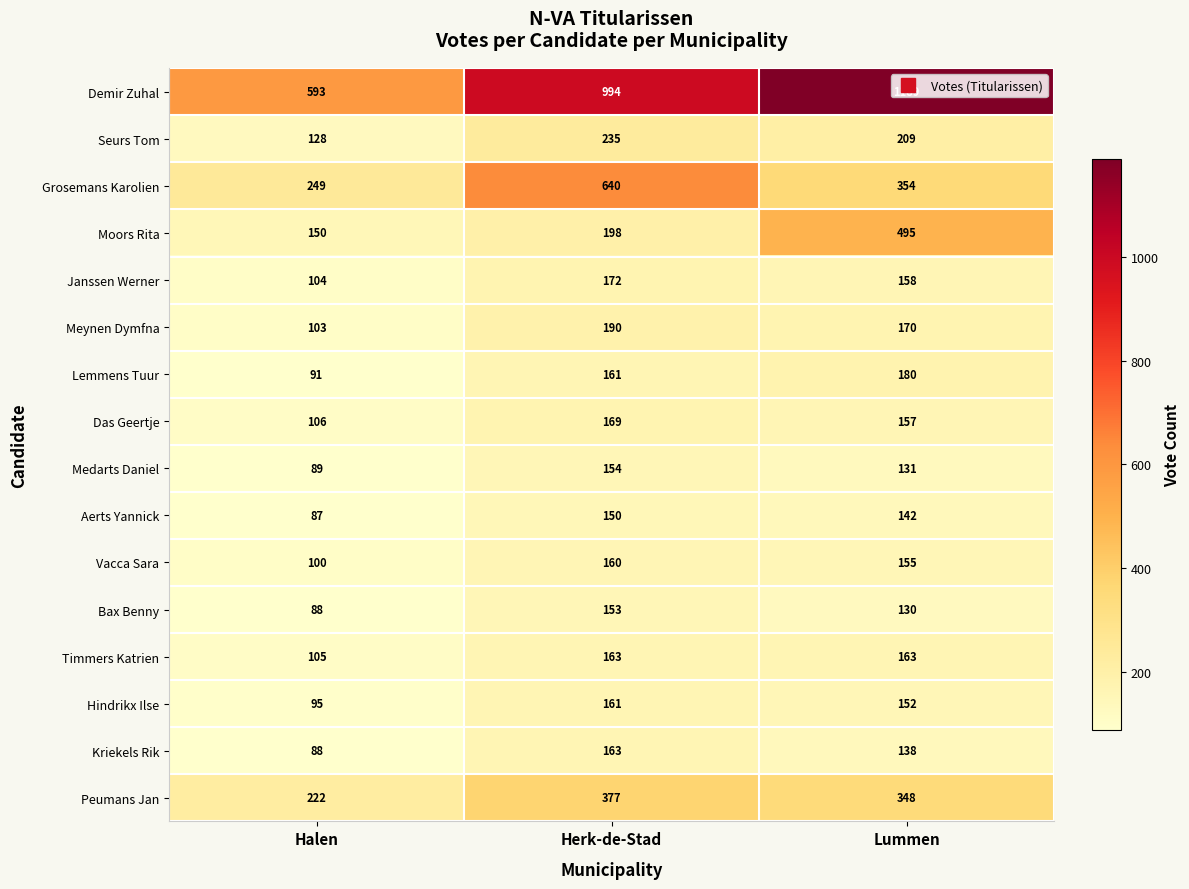

What is the sum of the Lemmens Tuur values at Lummen and Herk-de-Stad?

341